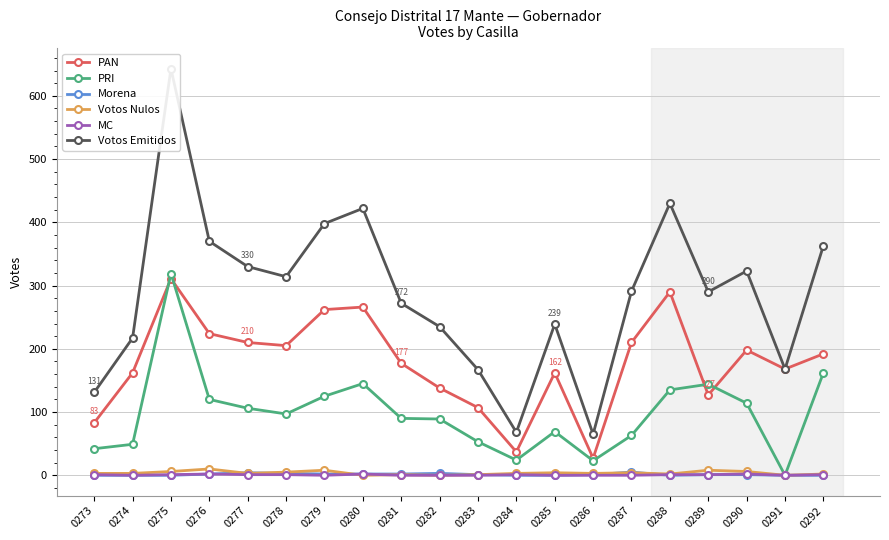

How many series are shown in this chart?

6